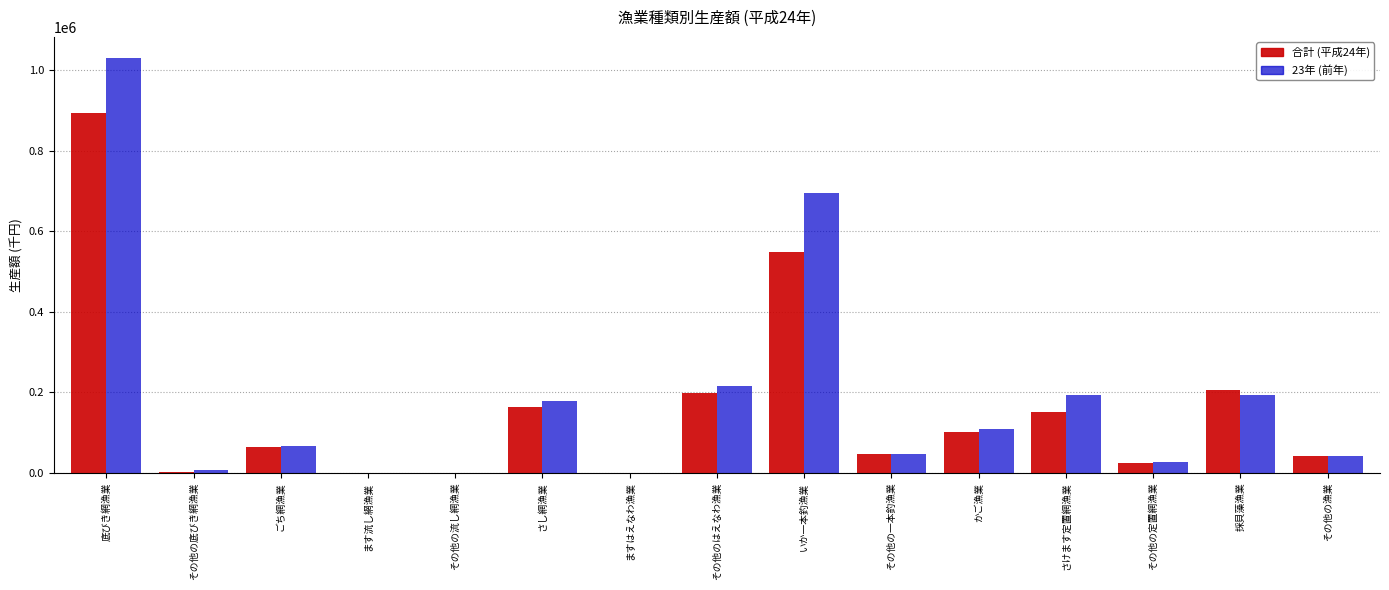

True or false: 合計 (平成24年) has a value of 1187728 at 底びき網漁業.

False